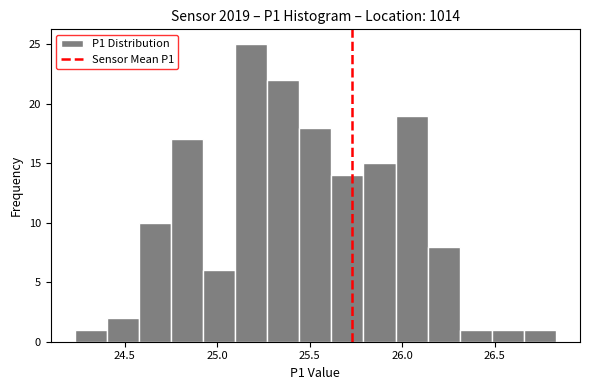

Read against the x-axis, roughly where is the centre of the tallest bar?

25.20